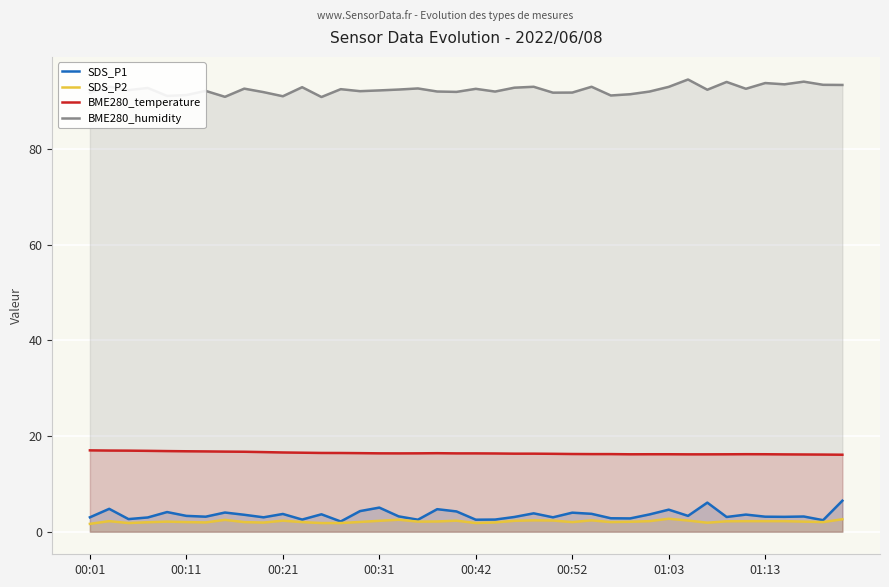

At how many categories does at least one series exceed 89?

40